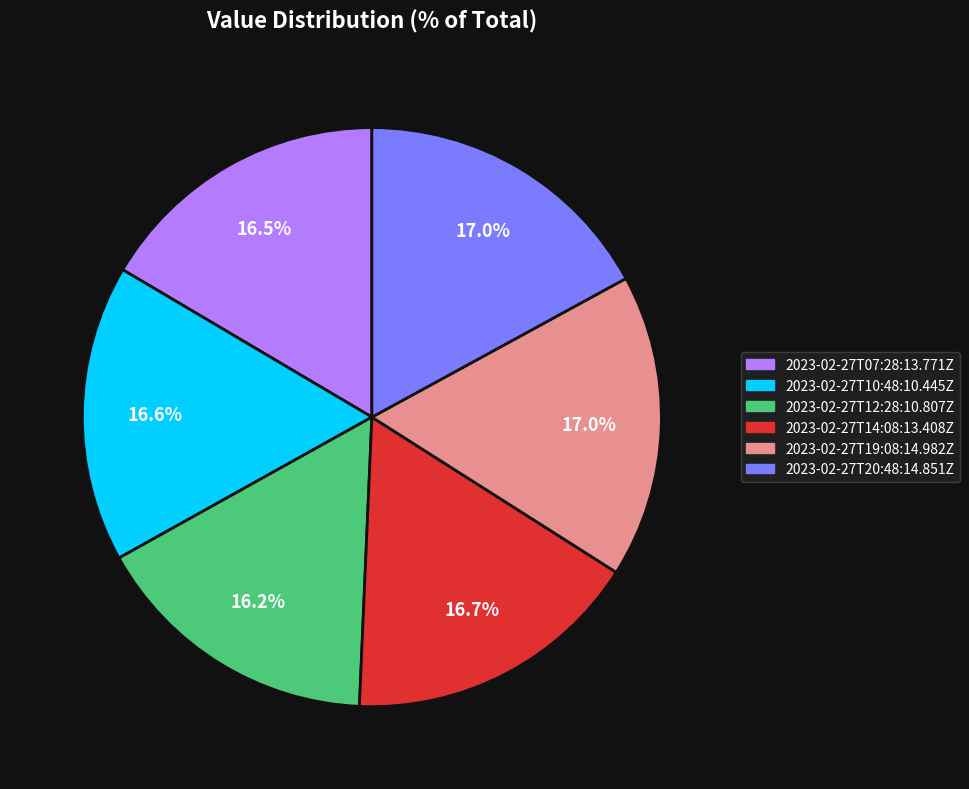

To the nearest percent, what portion does 2023-02-27T20:48:14.851Z represent?

17%